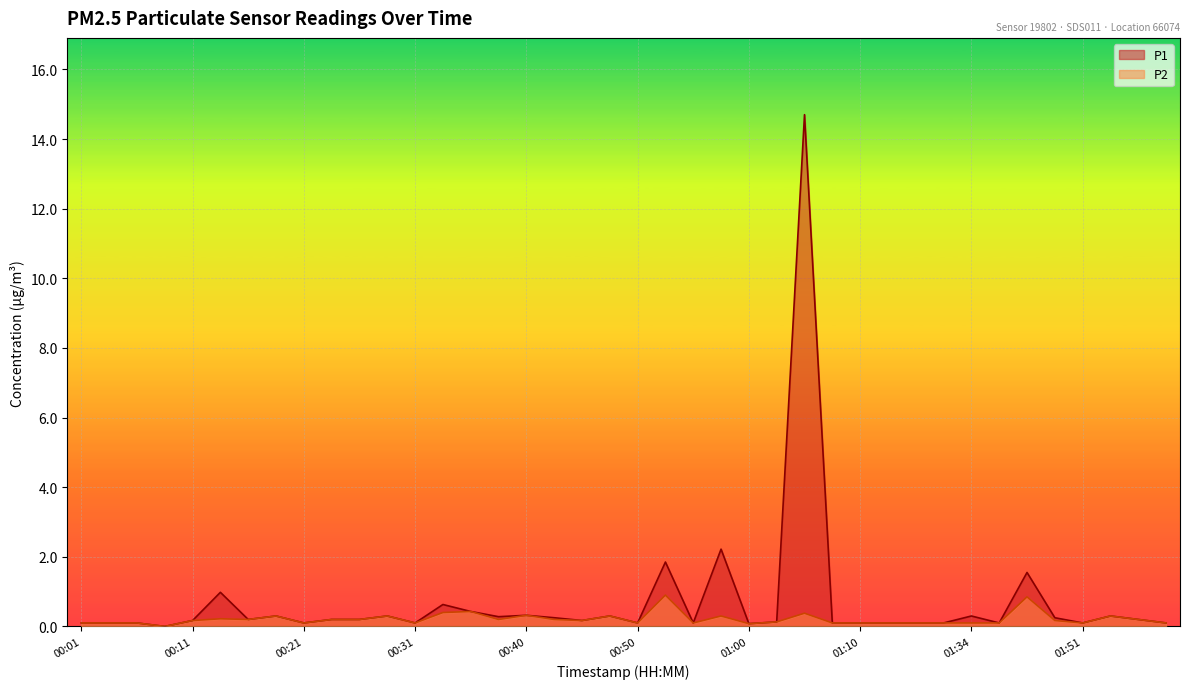

What is the label of the 32nd point from the right?

00:21